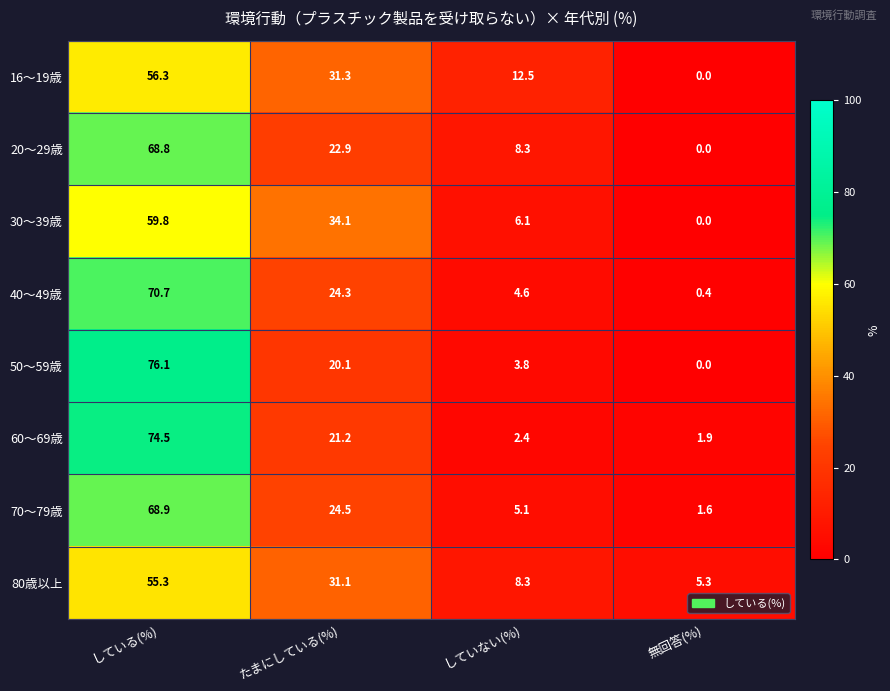

At which label does 80歳以上 first exceed 31?

している(%)